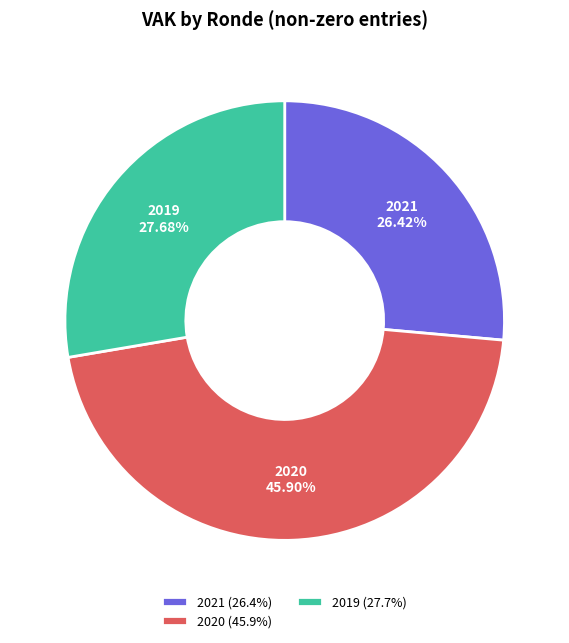

Rank the categories by value from lowest to highest.

2021 (26.4%), 2019 (27.7%), 2020 (45.9%)